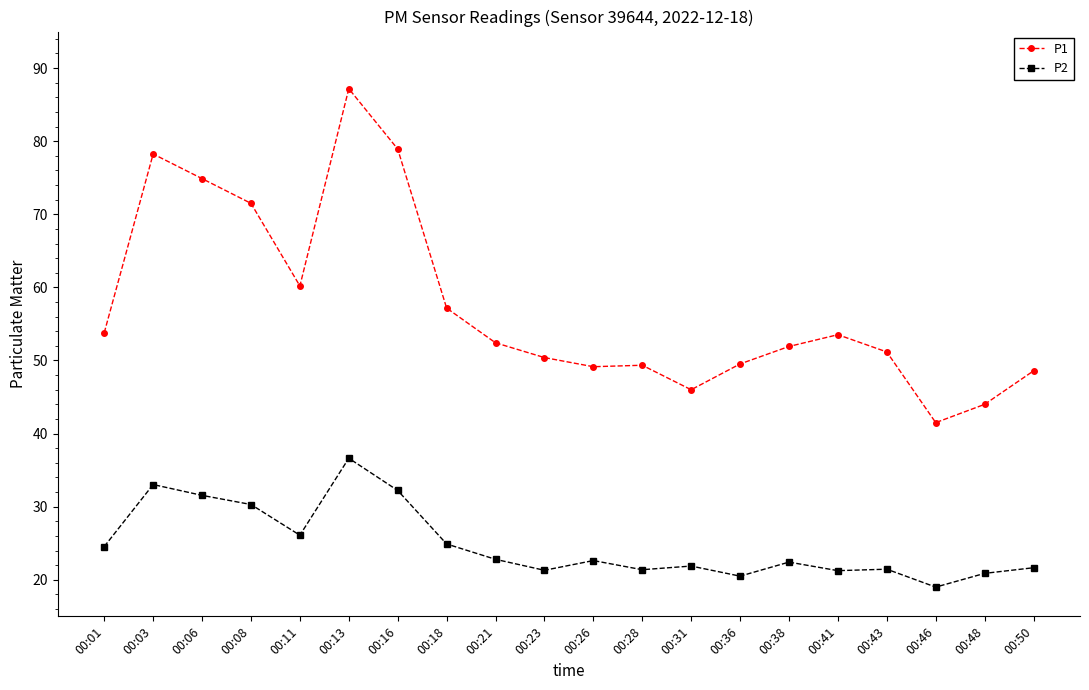

True or false: P1 has a value of 124.3 at 00:06.

False